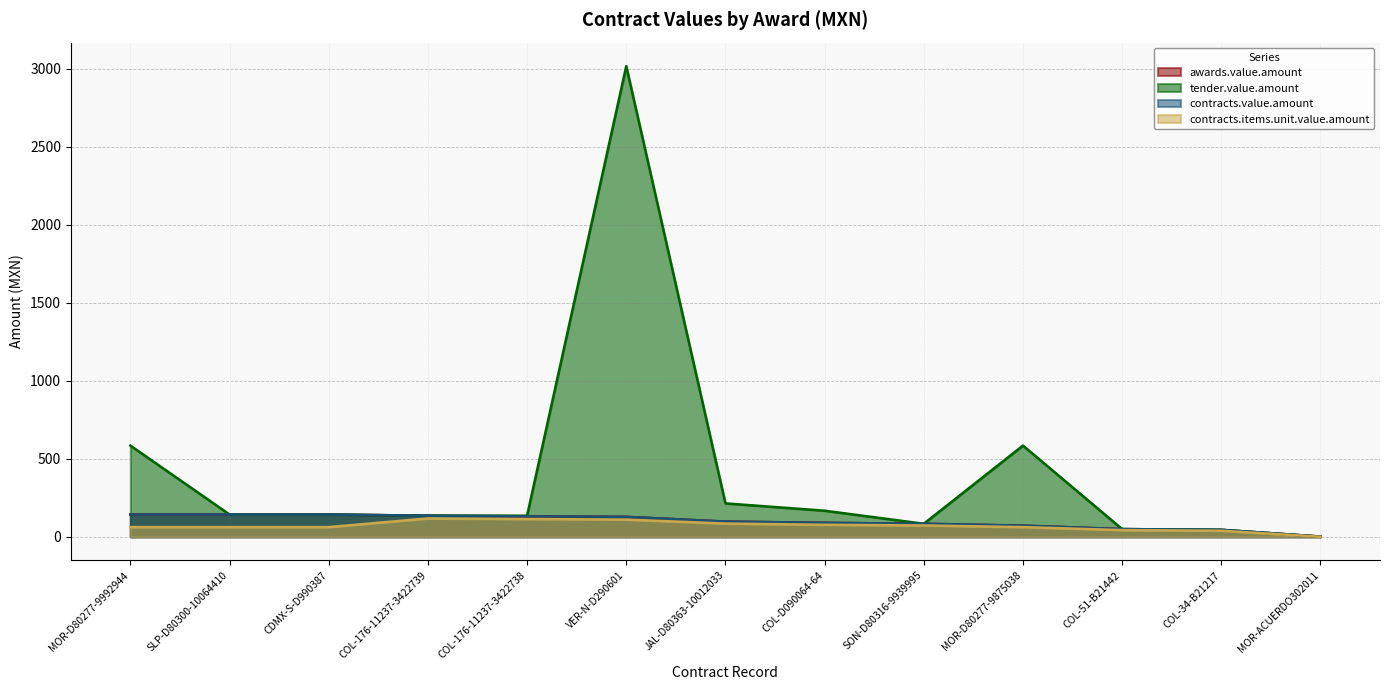

True or false: contracts.value.amount and contracts.items.unit.value.amount intersect in this chart.

False